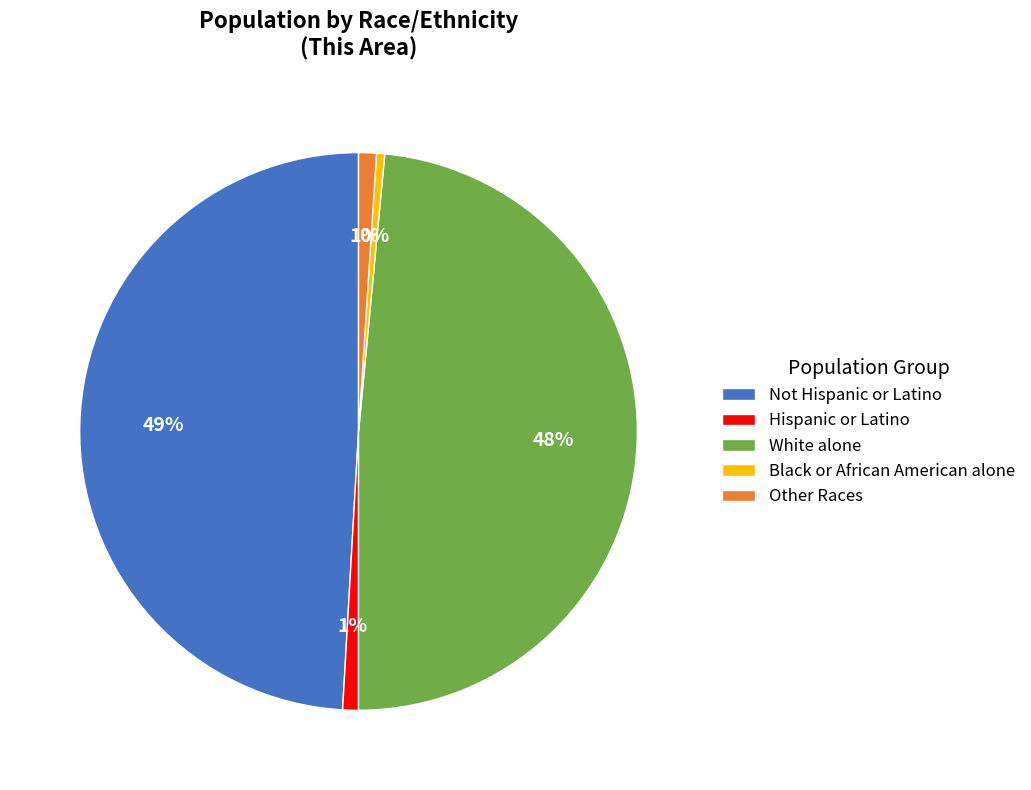

Which slice is the largest?

Not Hispanic or Latino